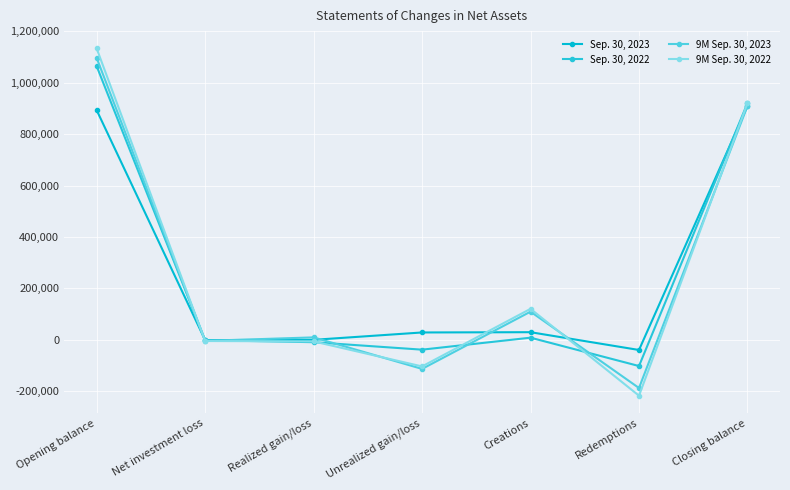

What is the label of the 5th point from the right?

Realized gain/loss